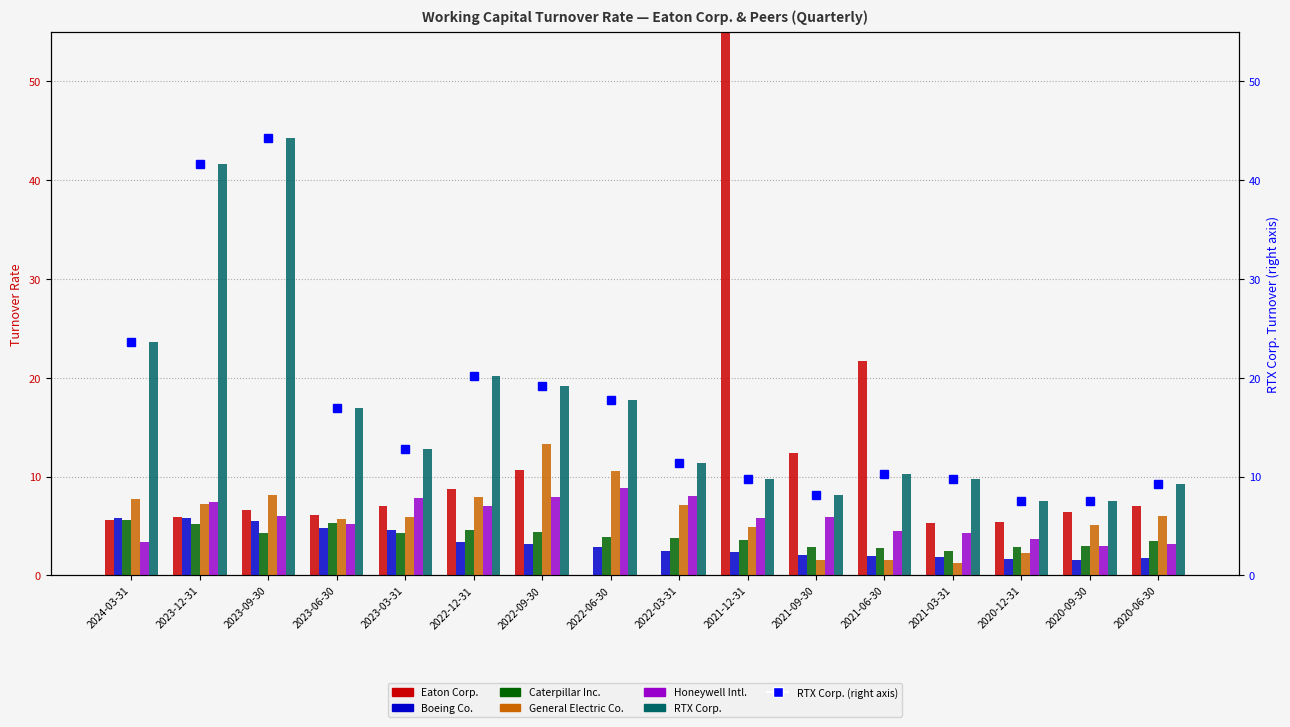

True or false: RTX Corp. has a value of 17.1 at 2021-12-31.

False